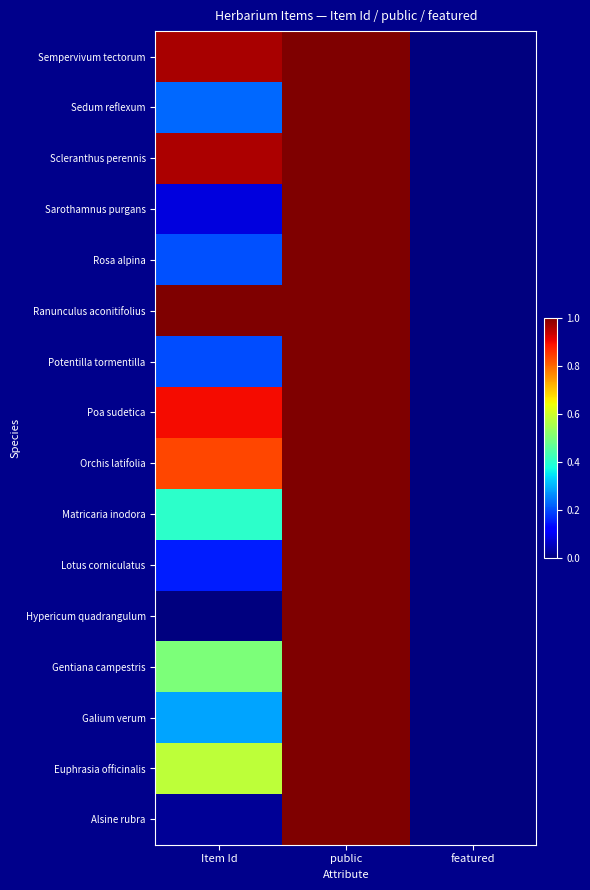

List the series in order of their peak value, highest first.

Sempervivum tectorum, Sedum reflexum, Scleranthus perennis, Sarothamnus purgans, Rosa alpina, Ranunculus aconitifolius, Potentilla tormentilla, Poa sudetica, Orchis latifolia, Matricaria inodora, Lotus corniculatus, Hypericum quadrangulum, Gentiana campestris, Galium verum, Euphrasia officinalis, Alsine rubra